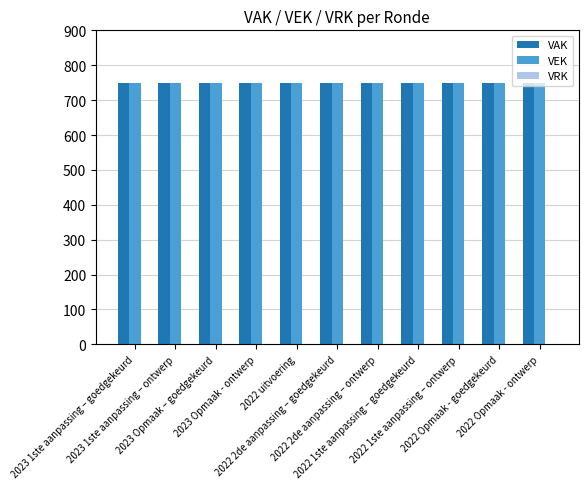

At how many categories does at least one series exceed 724?

11